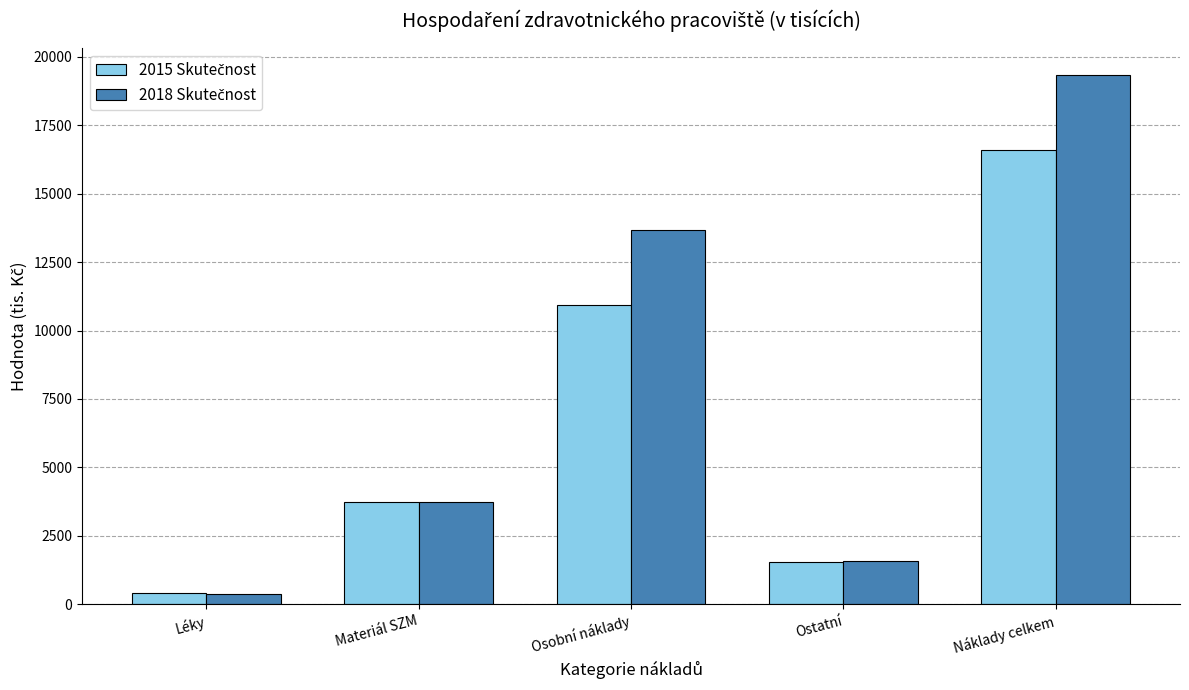

How many groups of bars are there?

5